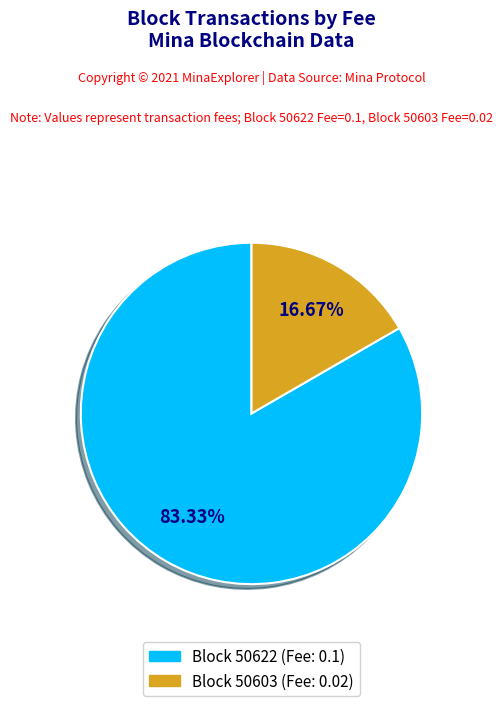

What is the largest slice in the pie chart?

Block 50622 (Fee: 0.1)